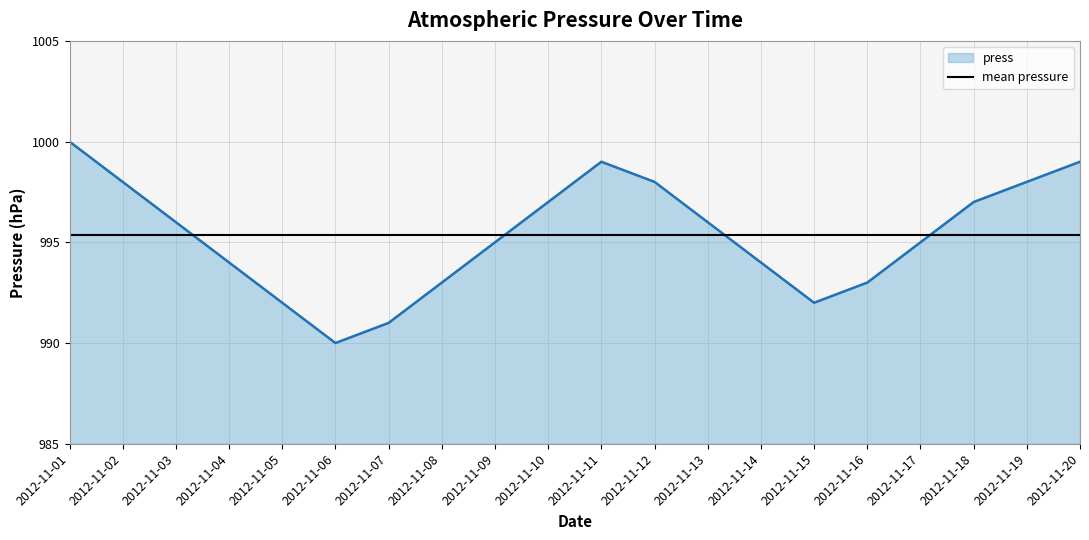

How many lines are shown in the chart?

1